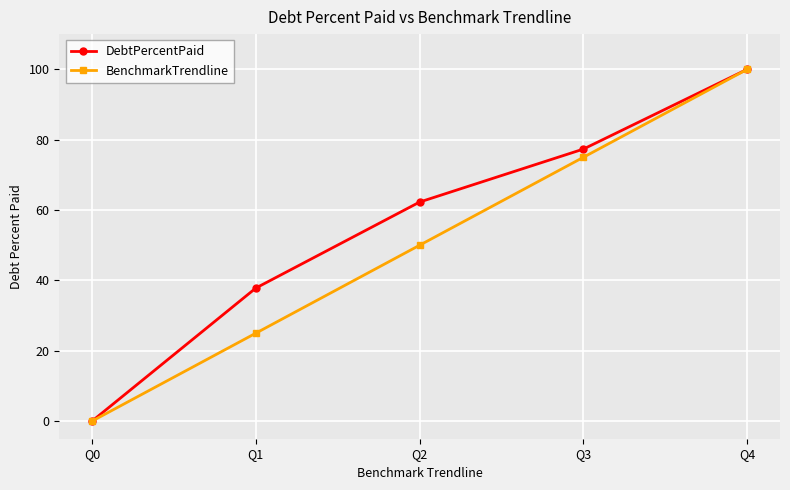

The value of DebtPercentPaid at Q1 is 37.8. True or false?

True